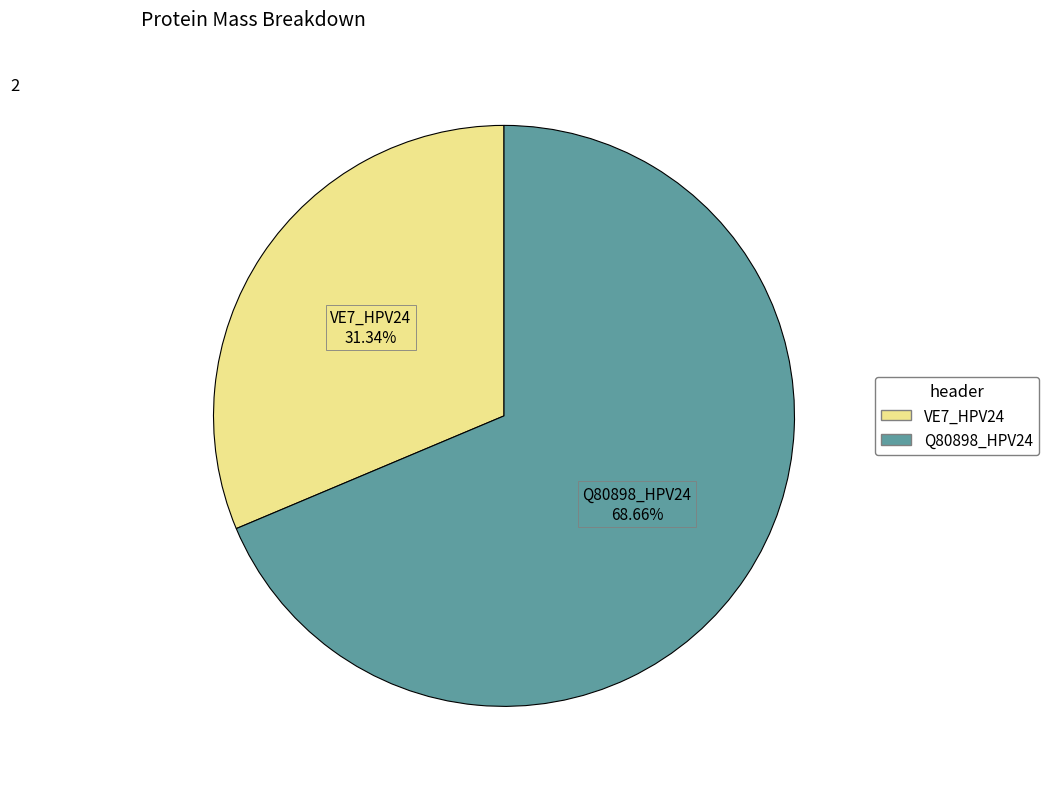

Which slice is the smallest?

VE7_HPV24